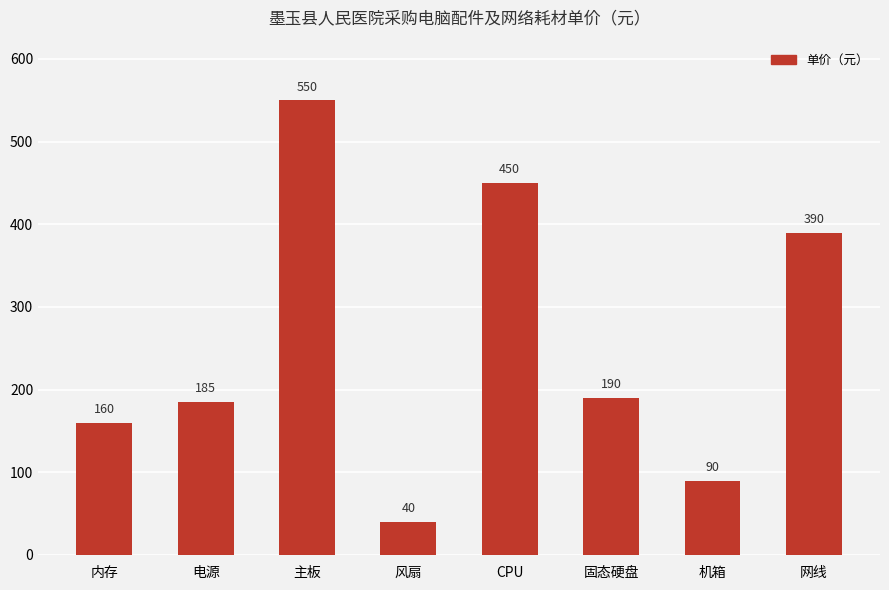

True or false: the data shows 40 at 风扇.

True